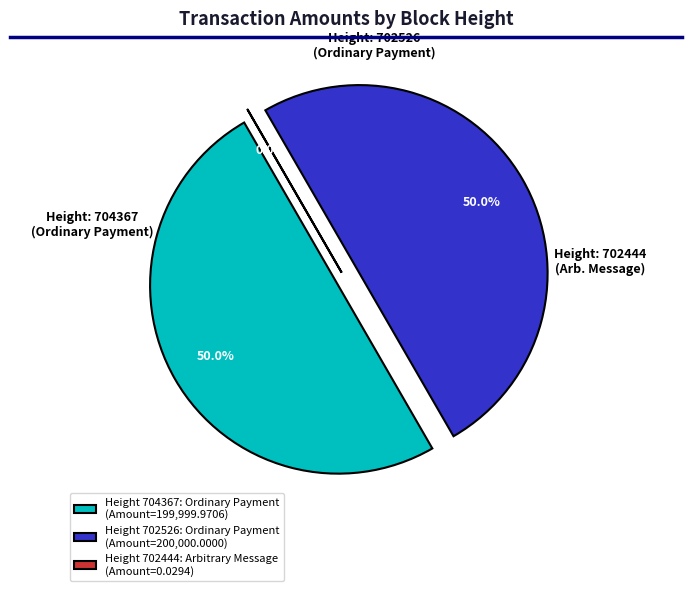

Does any single category account for the majority?

No